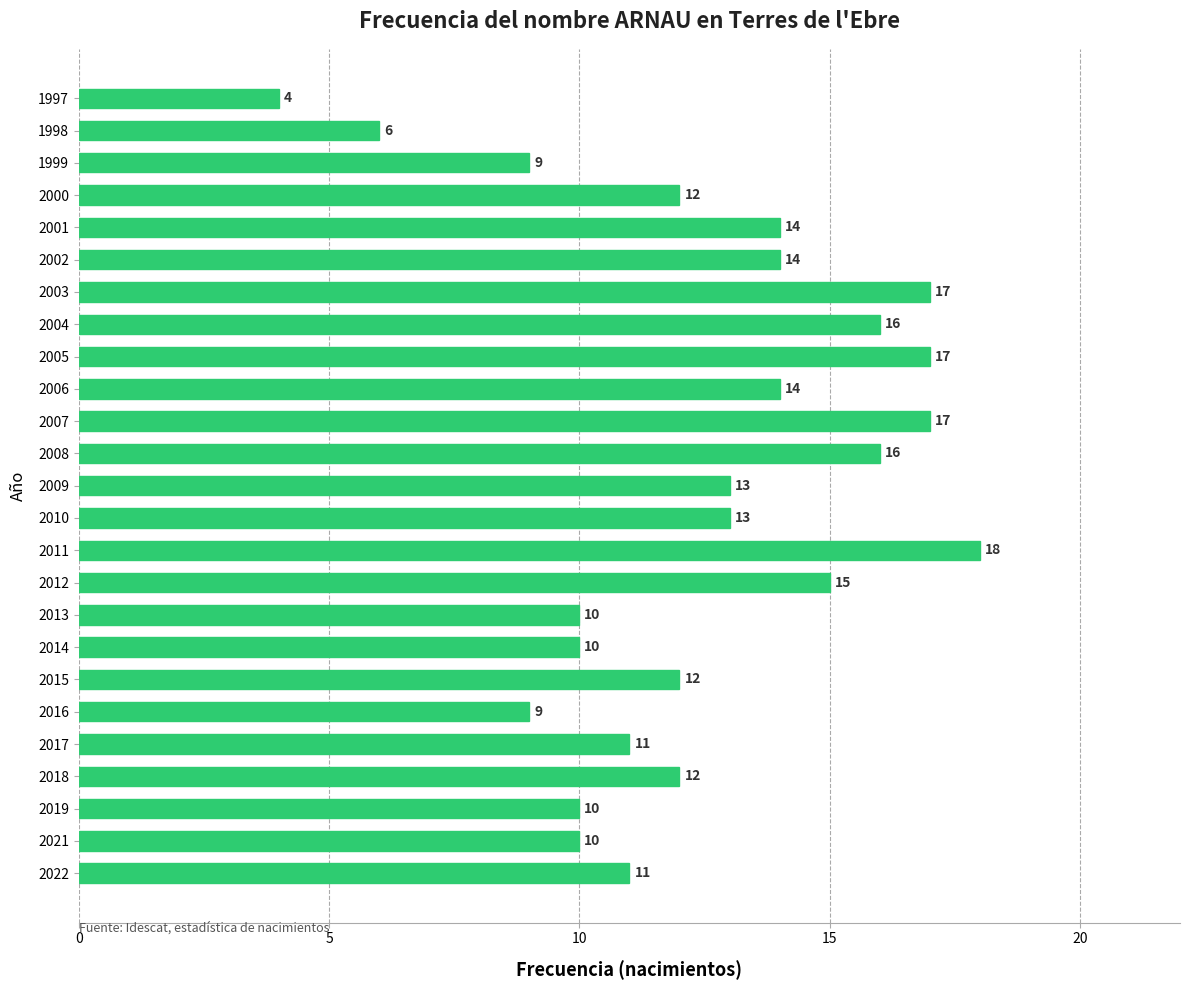

What is the approximate value at 2021?

10